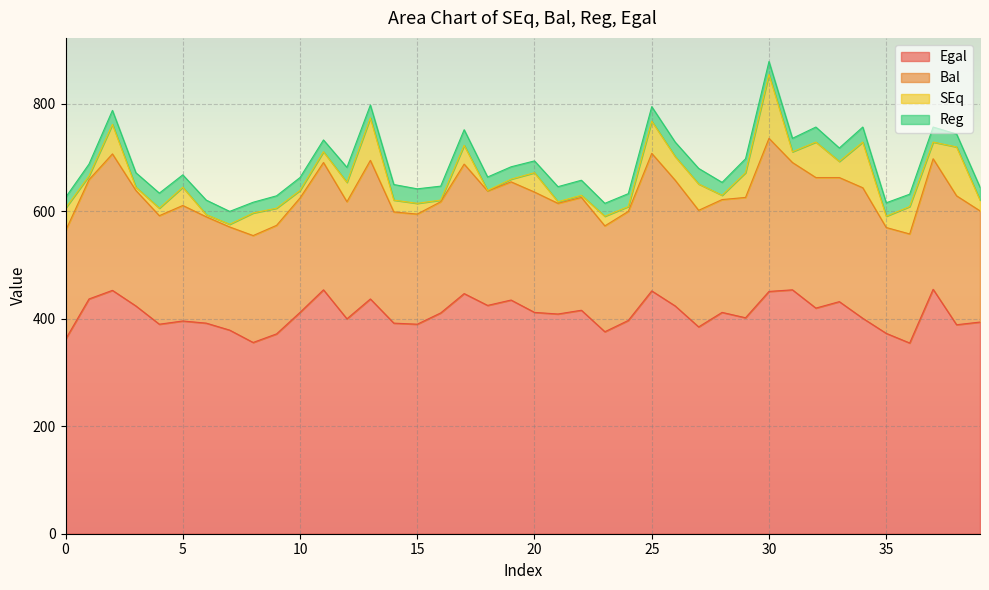

How many lines are shown in the chart?

4